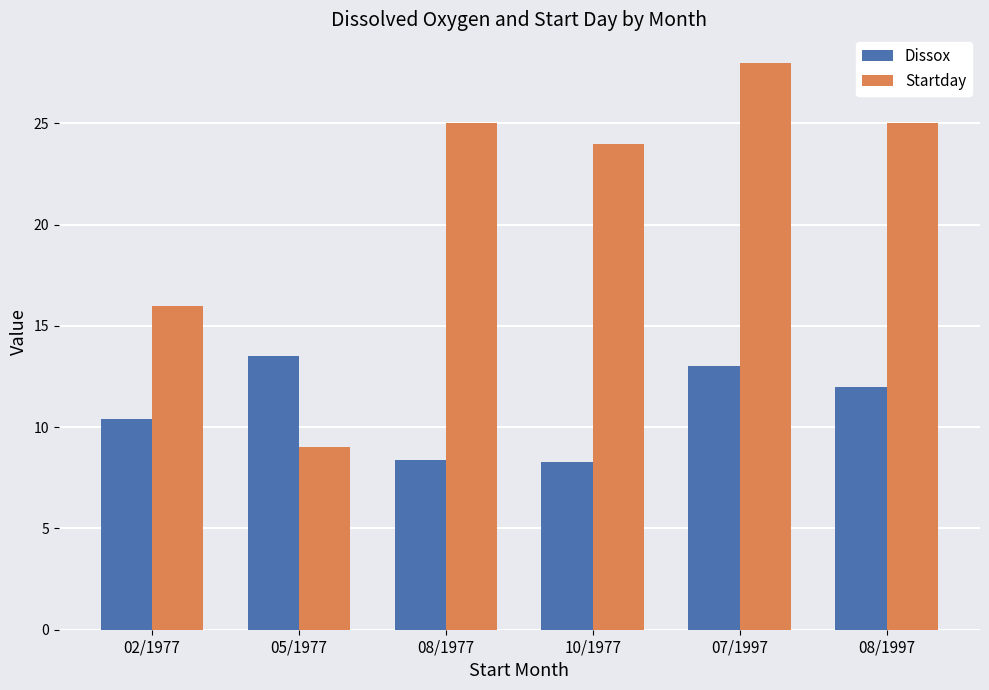

At which label does Dissox first exceed 12?

05/1977